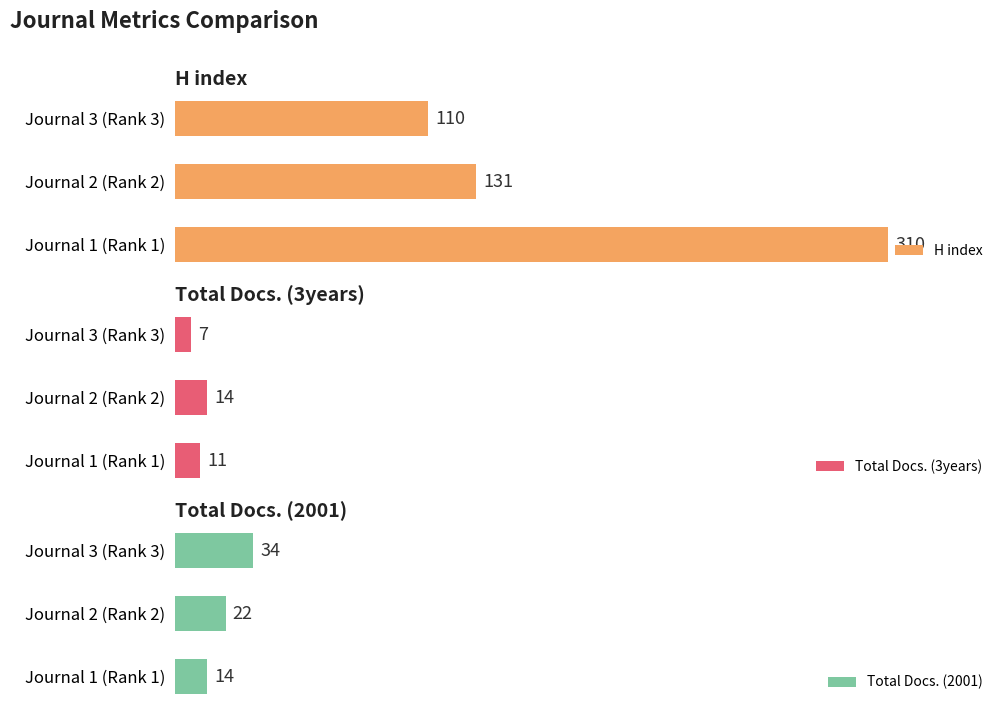

How many data points in Total Docs. (2001) are less than 22?

1